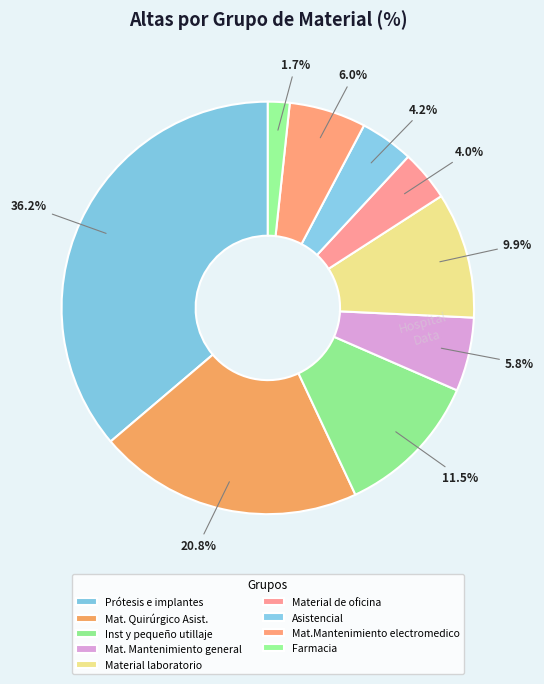

How many slices are in this pie chart?

9